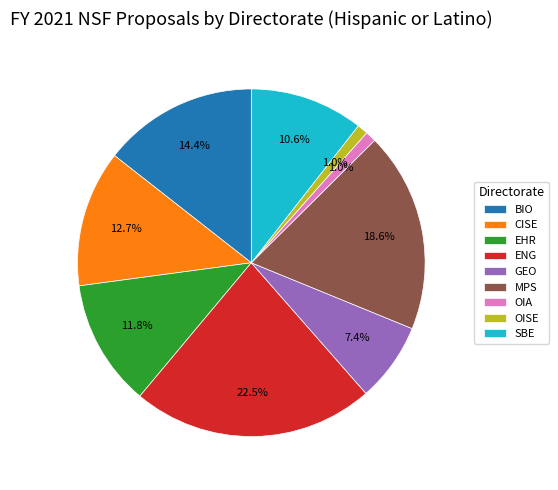

Which slice is the largest?

ENG